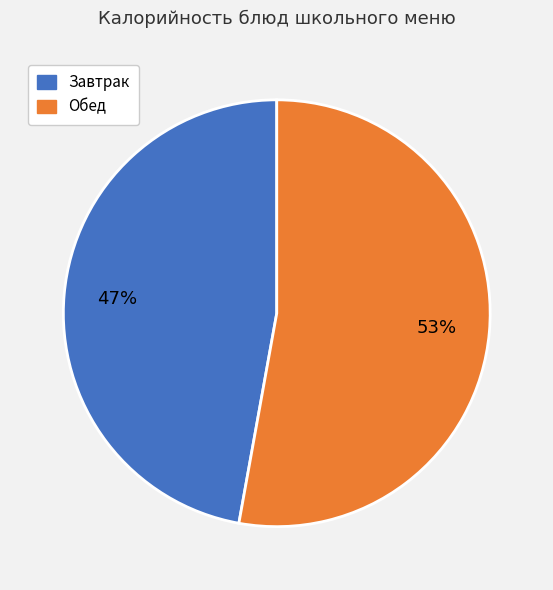

Is there a majority slice in this chart?

Yes